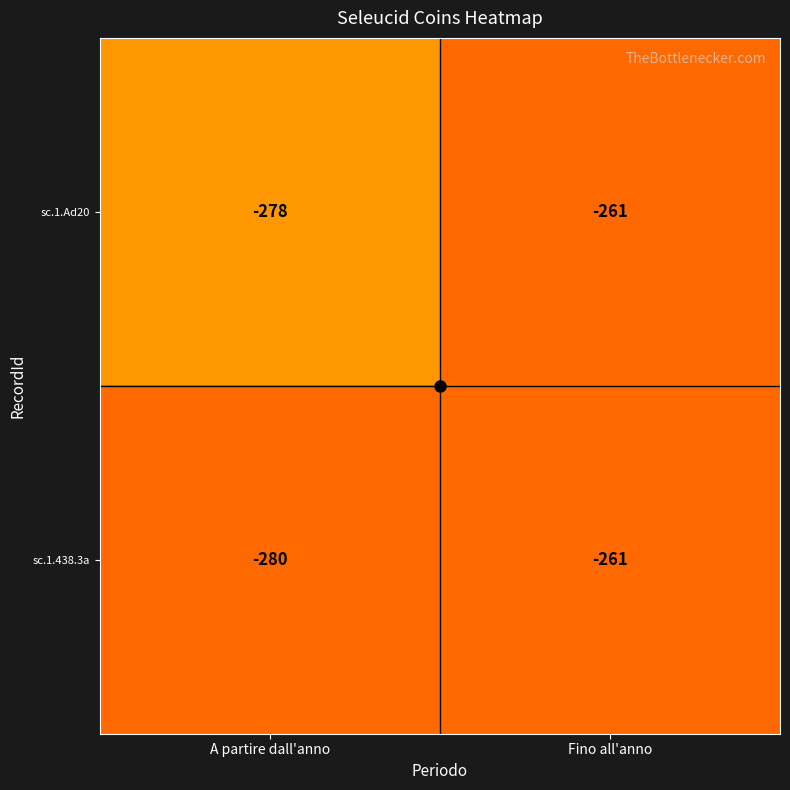

Which series has the widest spread of values?

sc.1.438.3a